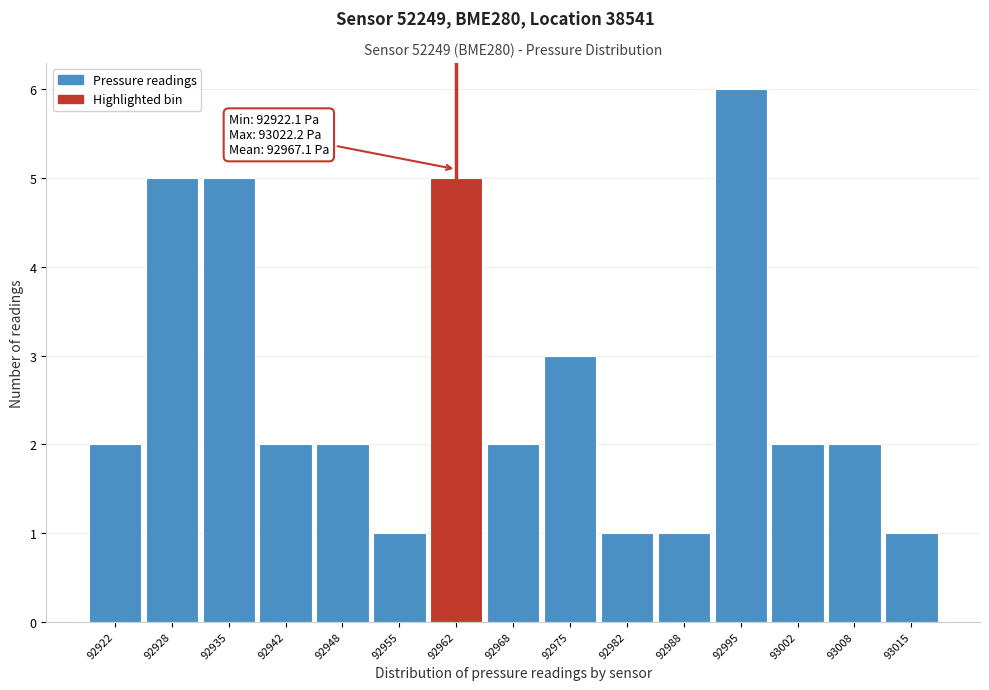

Reading left to right, list all the values displayed in this chart.

92922=2	92928=5	92935=5	92942=2	92948=2	92955=1	92962=5	92968=2	92975=3	92982=1	92988=1	92995=6	93002=2	93008=2	93015=1